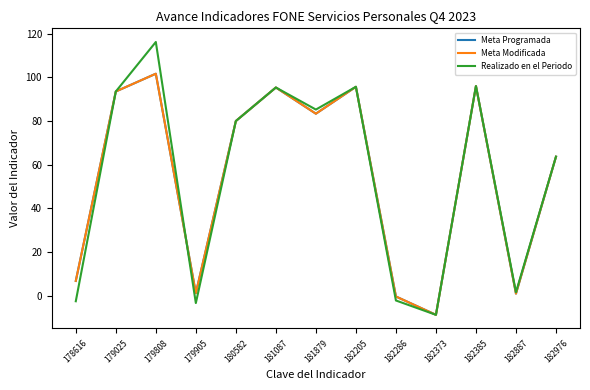

Does the chart display data point markers on the line(s)?

No